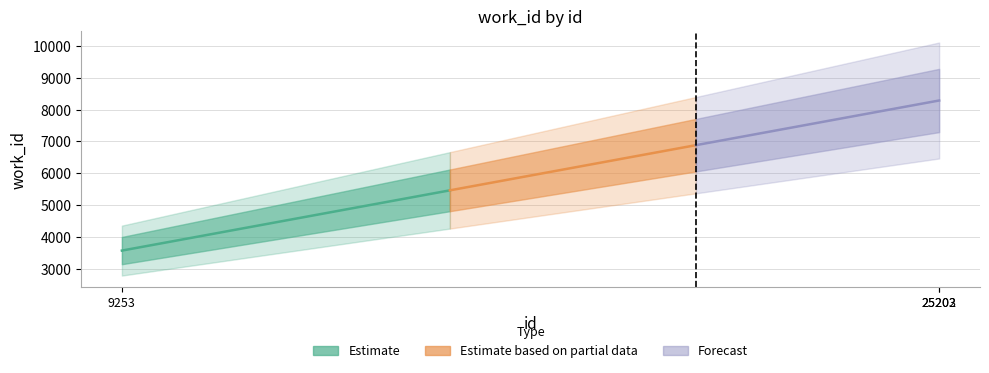

True or false: the data shows 8285 at 25202.

True